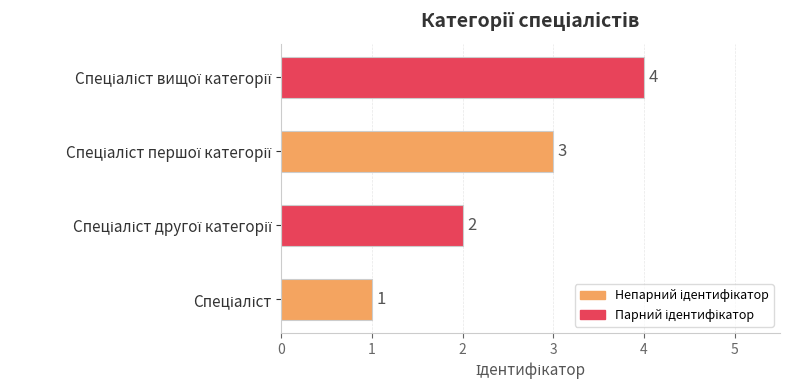

What is the sum of all values?

10